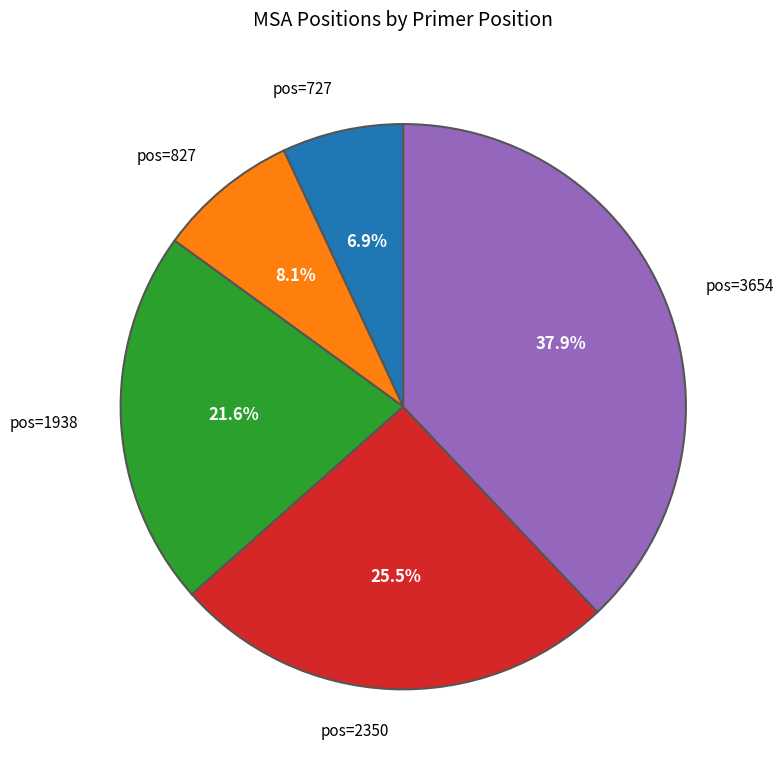

Does any single category account for the majority?

No